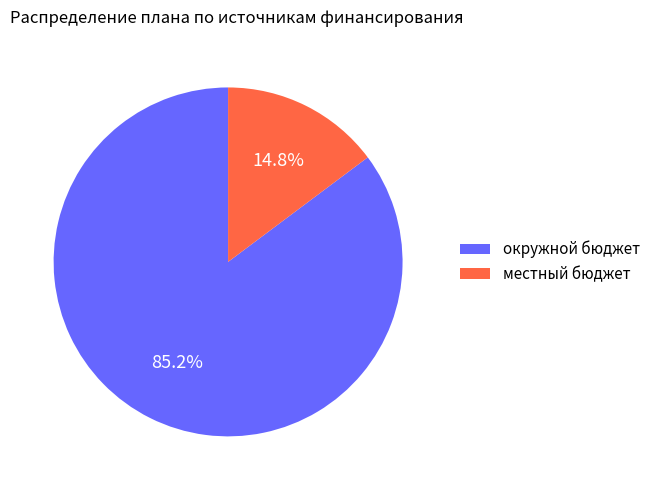

Does any single category account for the majority?

Yes